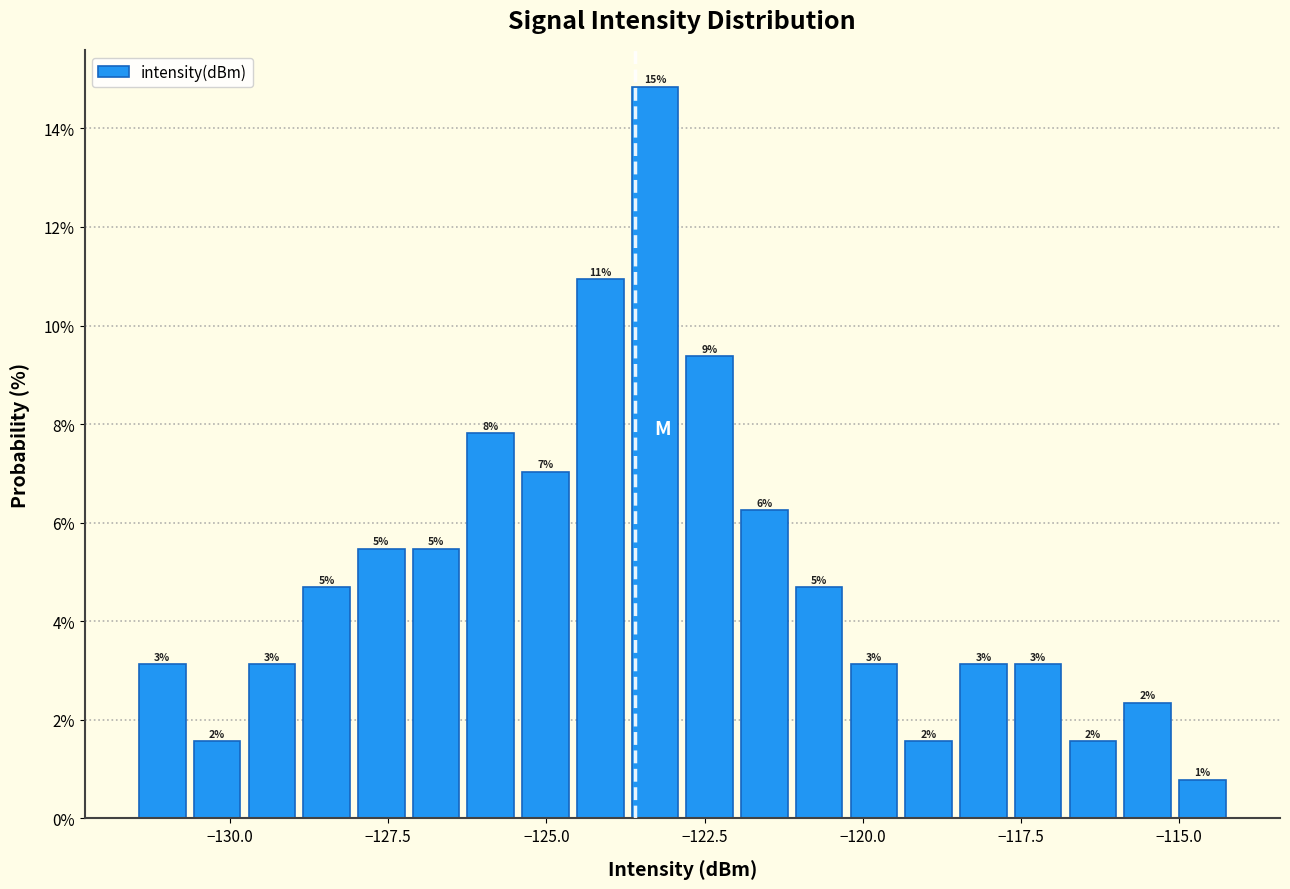

Around what value on the x-axis is the tallest bar? Give the approximate position of its centre, as read against the axis.

-123.5